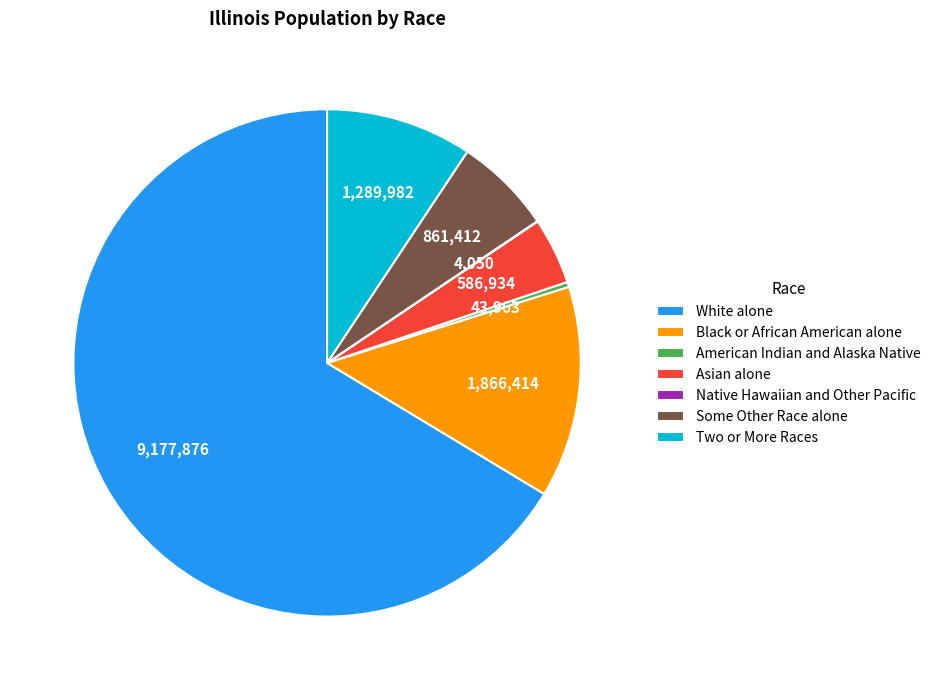

Which slice is the largest?

White alone